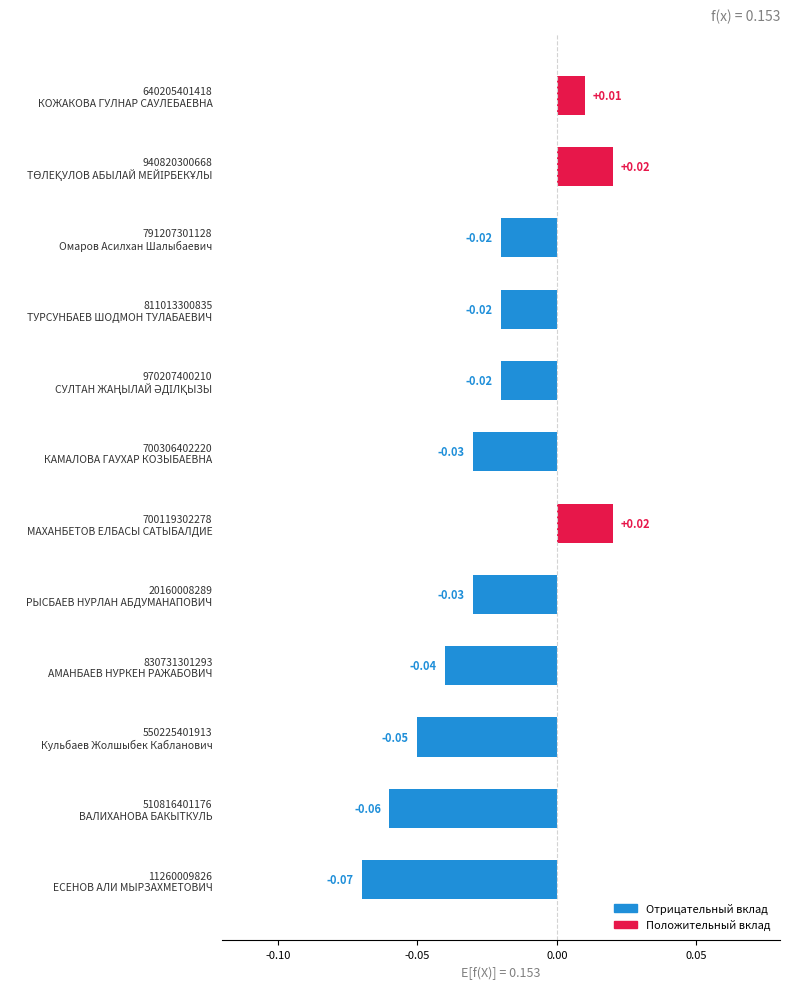

What is the sum of all values?

-0.3